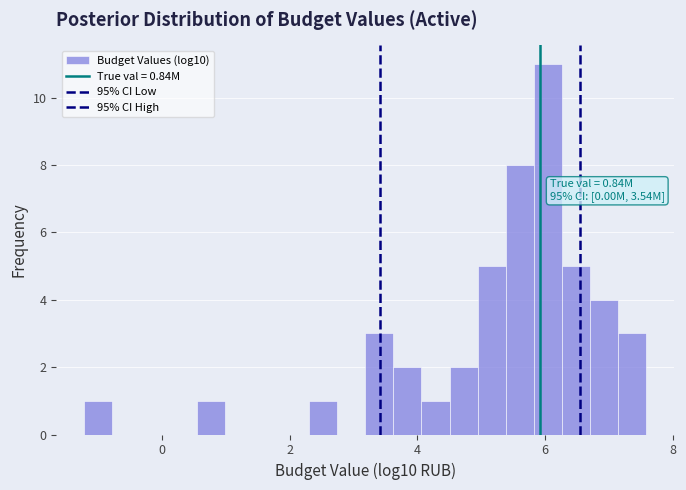

Around what value on the x-axis is the tallest bar? Give the approximate position of its centre, as read against the axis.

6.0